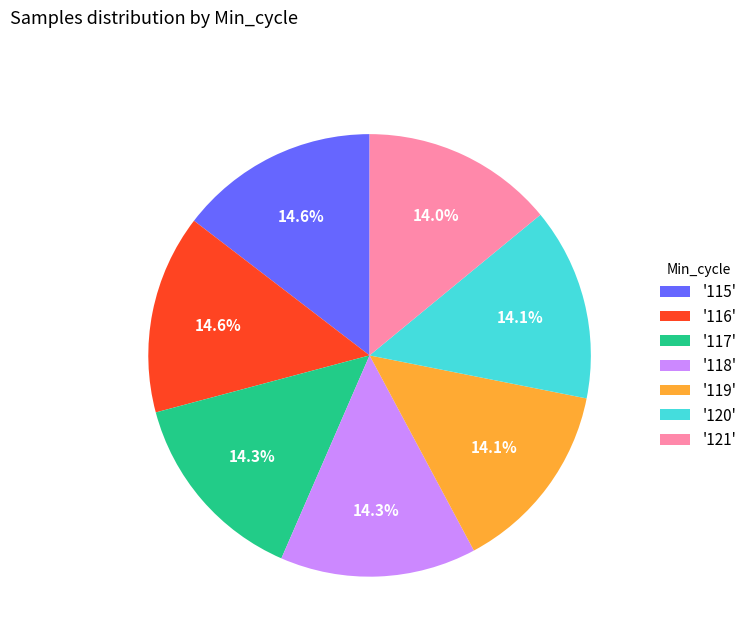

Approximately how many times larger is the value at '116' compared to '115'?

1.0